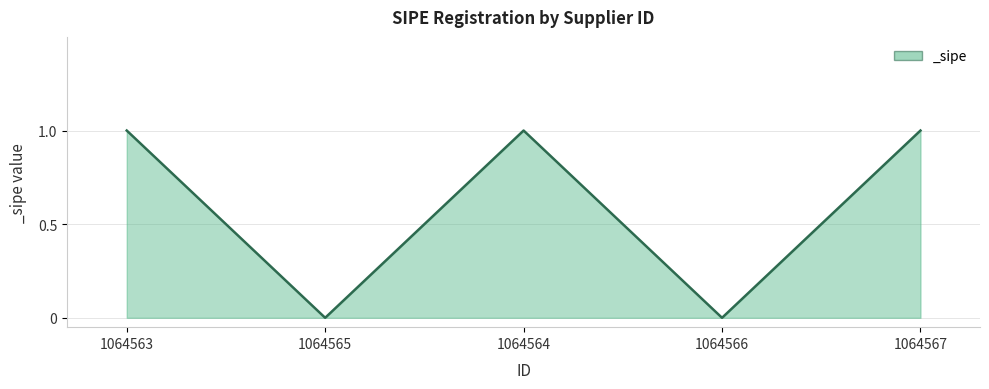

What is the difference between the maximum and minimum values?

1